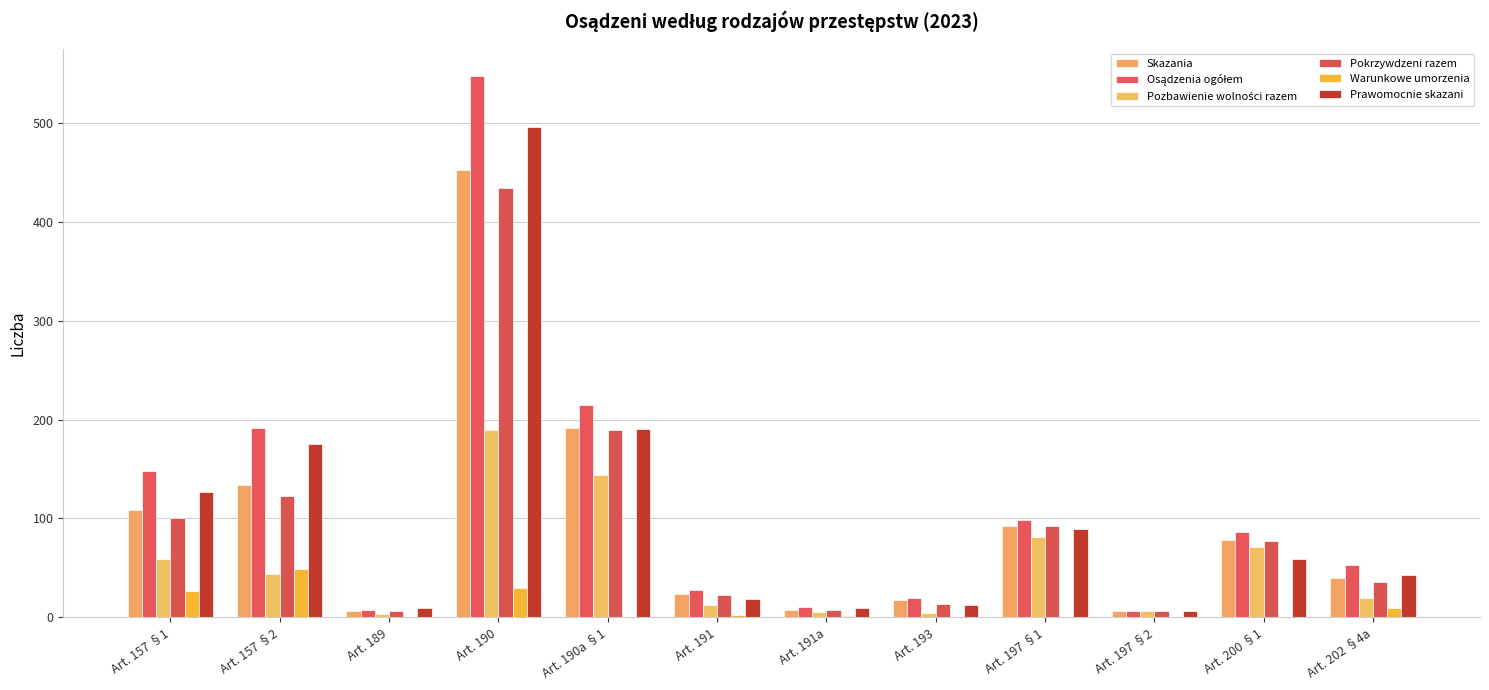

Count the number of data series in this chart.

6